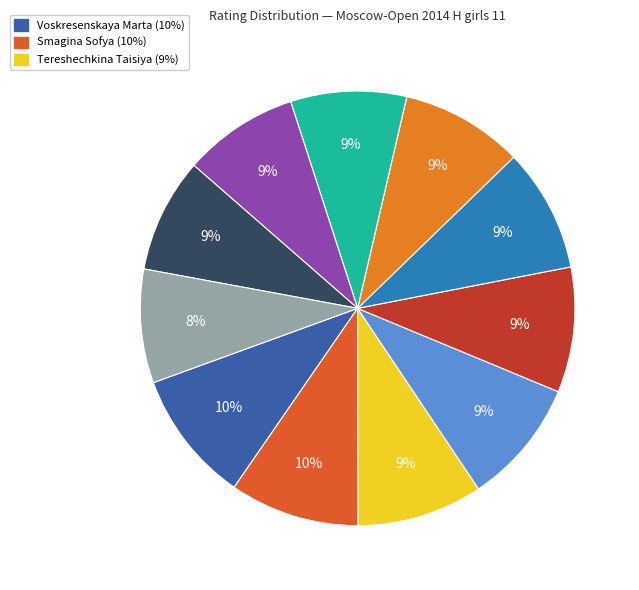

Count the number of slices in the pie.

11